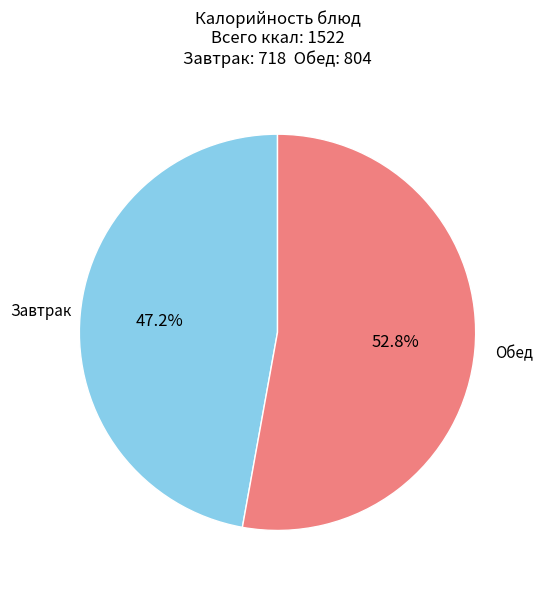

Which slice is the smallest?

Завтрак